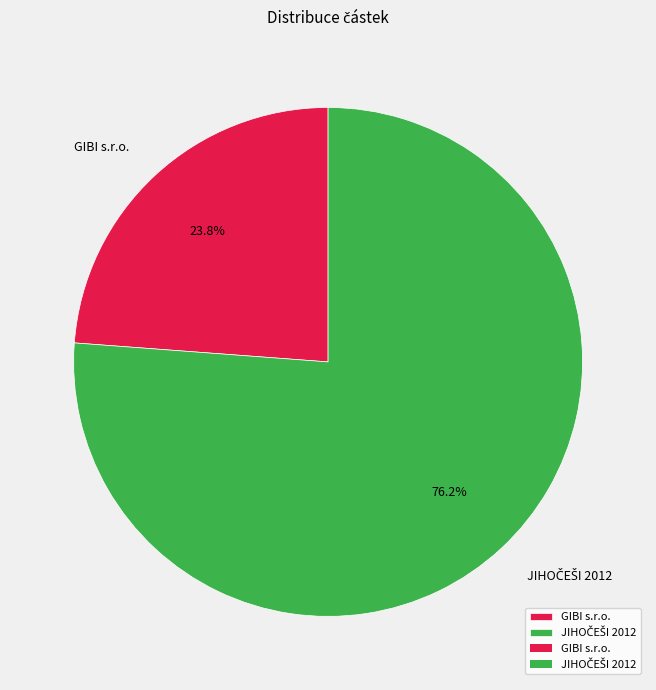

Count the number of slices in the pie.

2